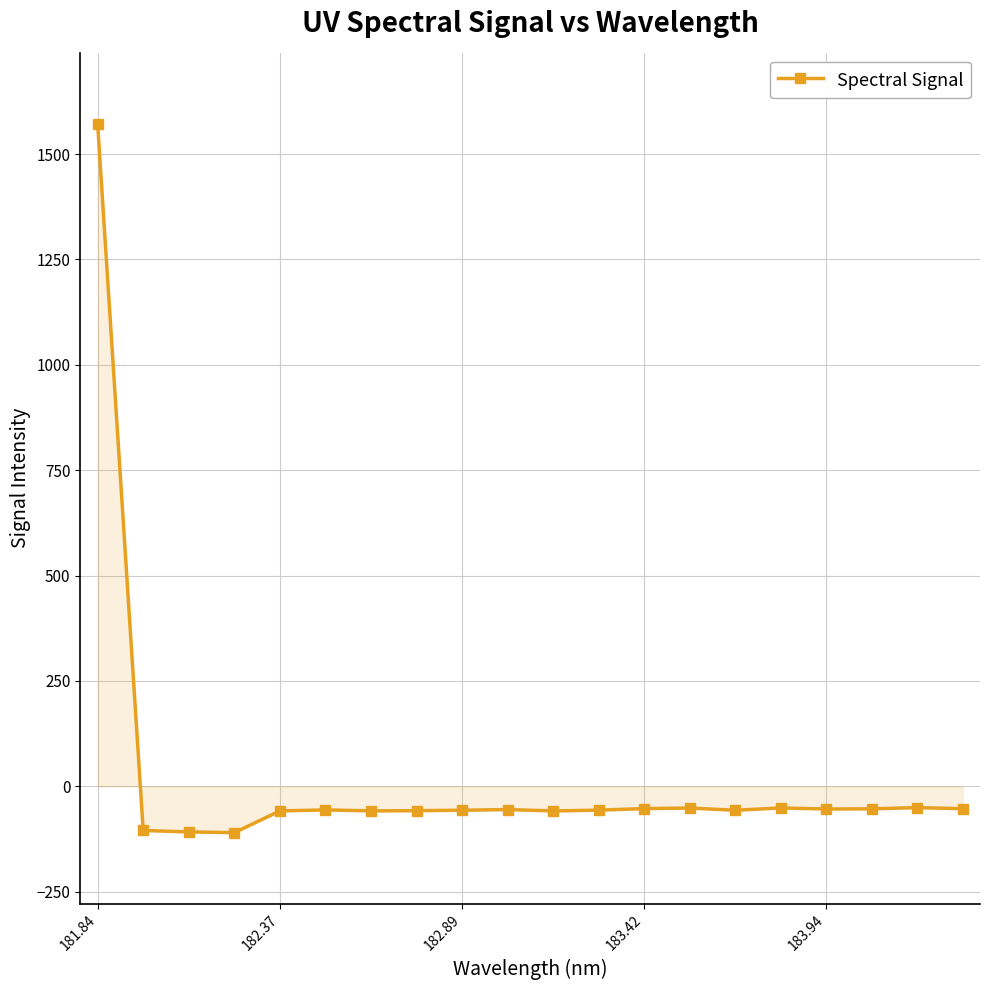

How many values are below zero?

19